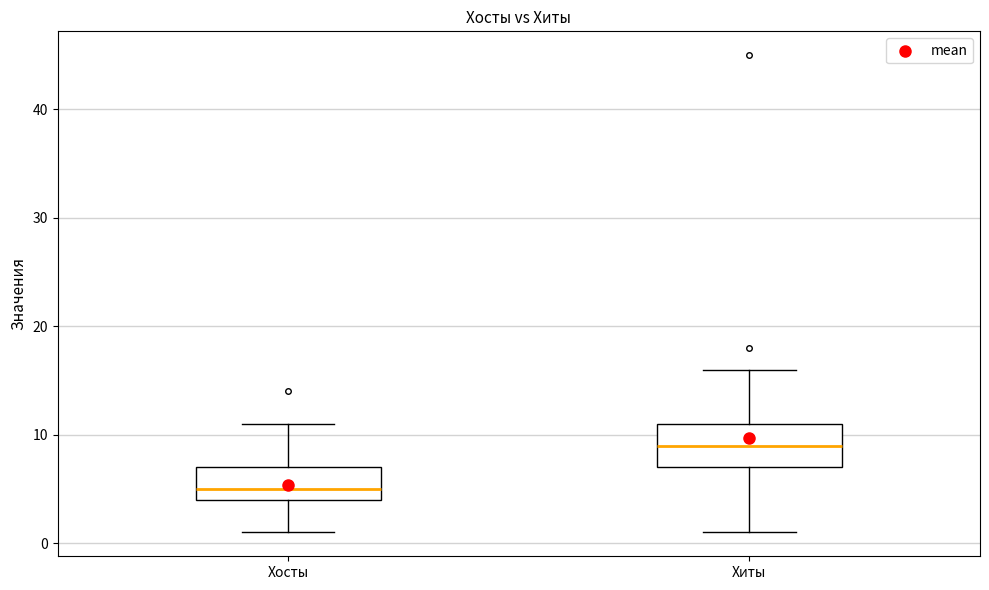

Where does the upper whisker of the box for Хиты end on the y-axis? The values are not printed on the chart, so give them approximately, as read against the axis.

16